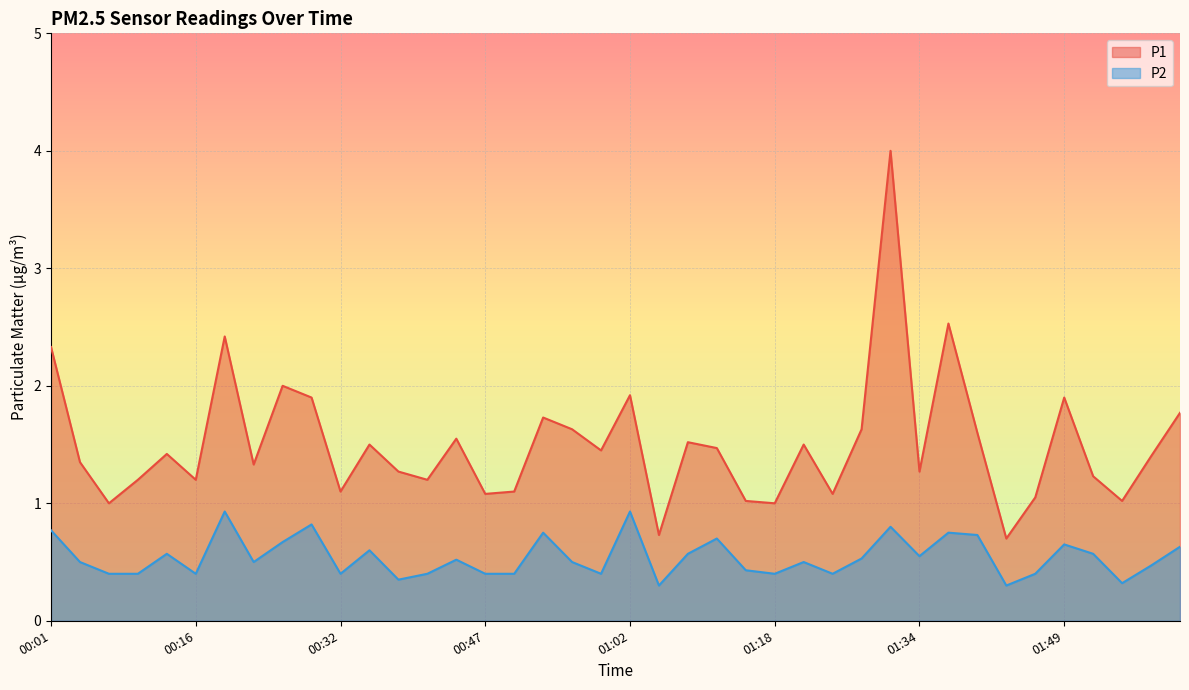

Rank the categories by P2 value from highest to lowest.

00:19, 01:02, 00:29, 01:31, 00:01, 00:53, 01:37, 01:40, 01:12, 00:26, 01:49, 02:02, 00:35, 00:13, 01:08, 01:52, 01:34, 01:27, 00:44, 00:04, 00:23, 00:56, 01:21, 01:58, 01:15, 00:07, 00:10, 00:16, 00:32, 00:41, 00:47, 00:50, 00:59, 01:18, 01:24, 01:46, 00:38, 01:55, 01:05, 01:43